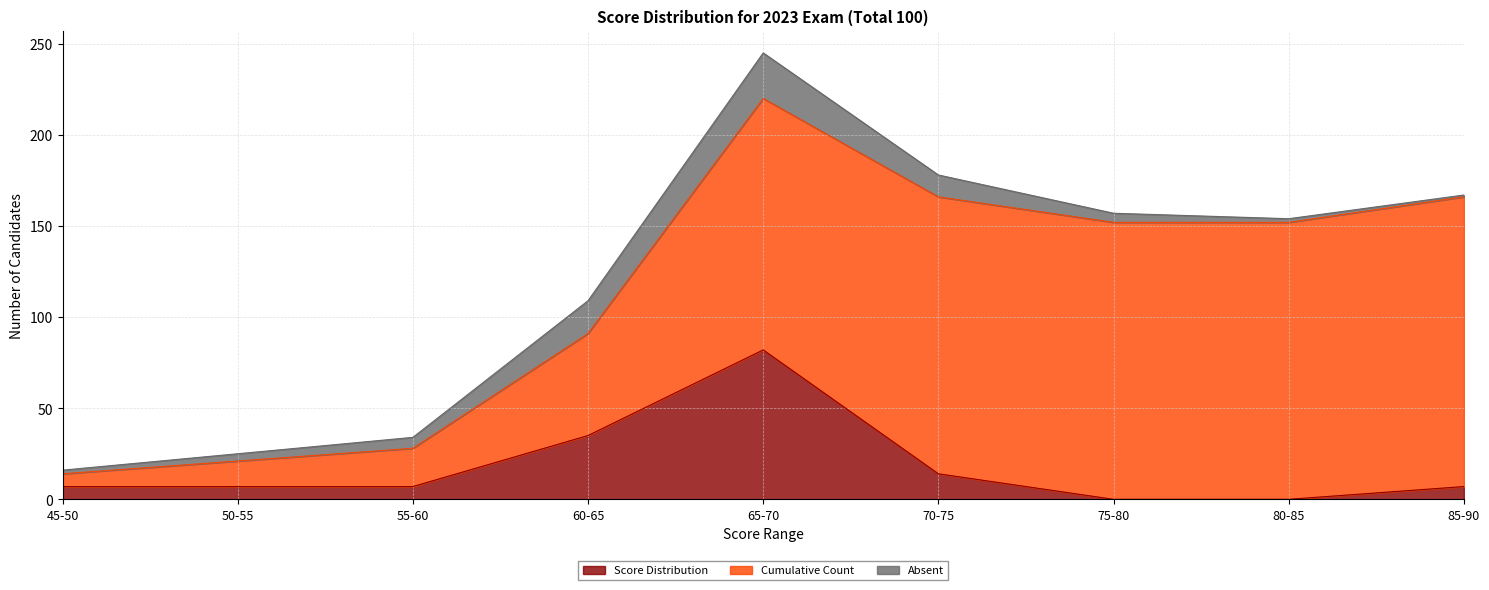

How many lines are shown in the chart?

3